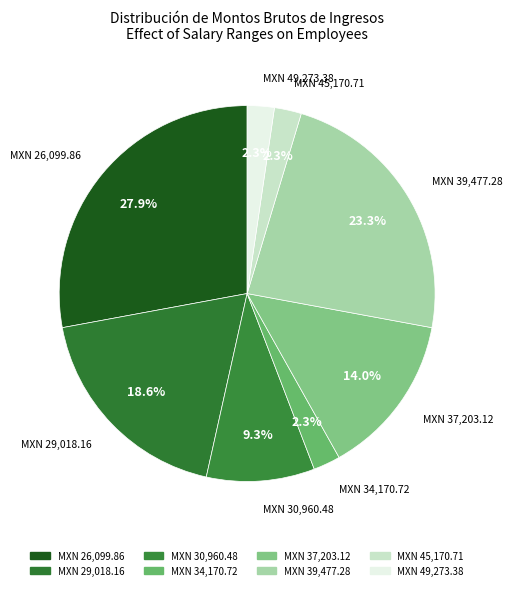

How many segments does this pie chart have?

8